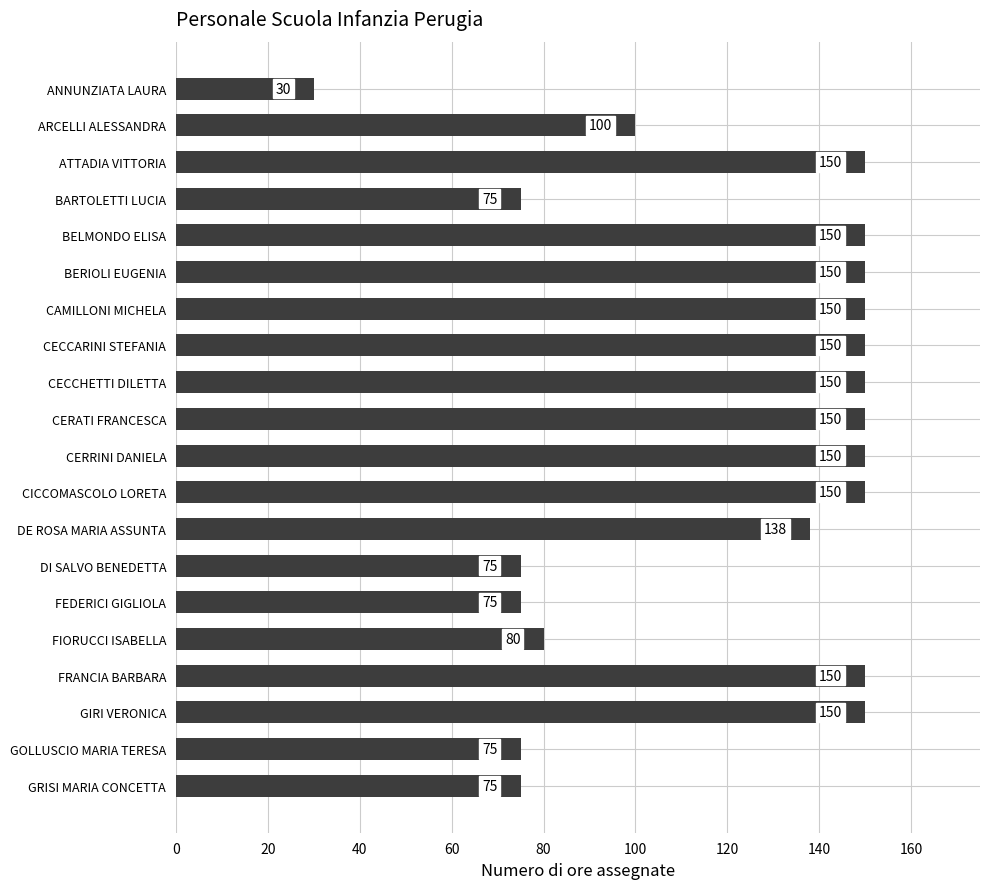

Is it true that the value at CERRINI DANIELA is 75?

False